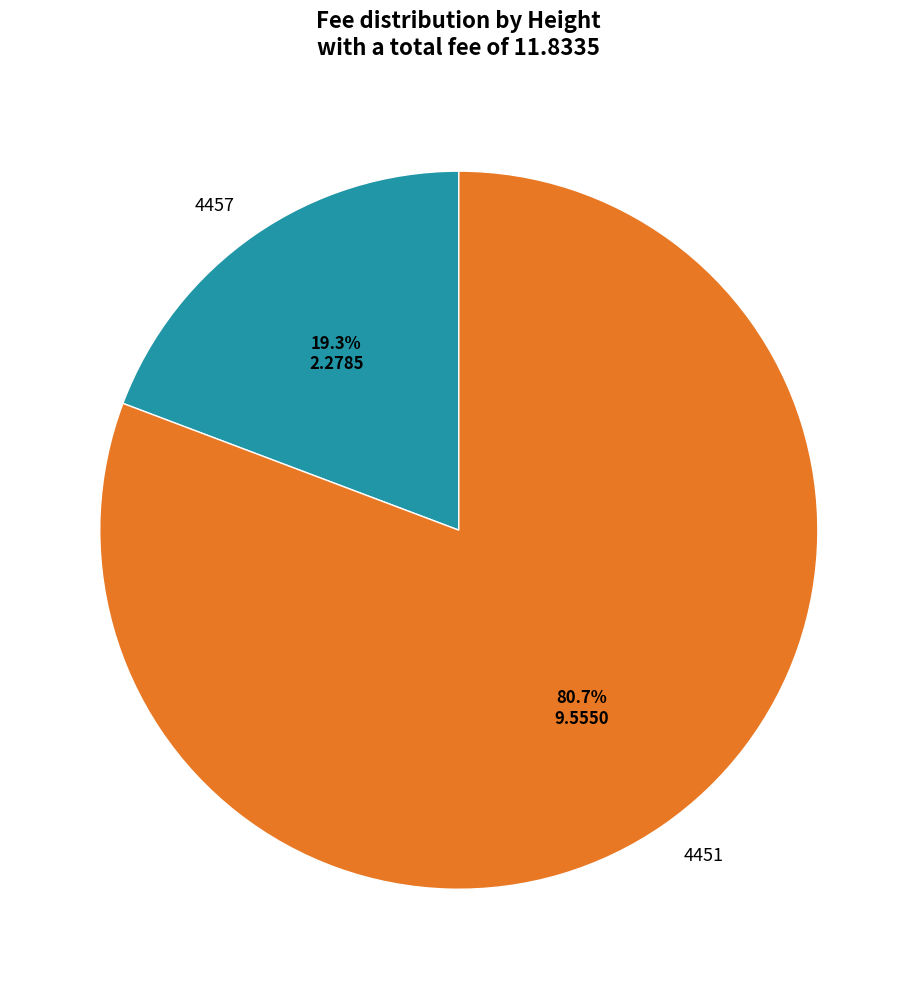

Count the number of slices in the pie.

2